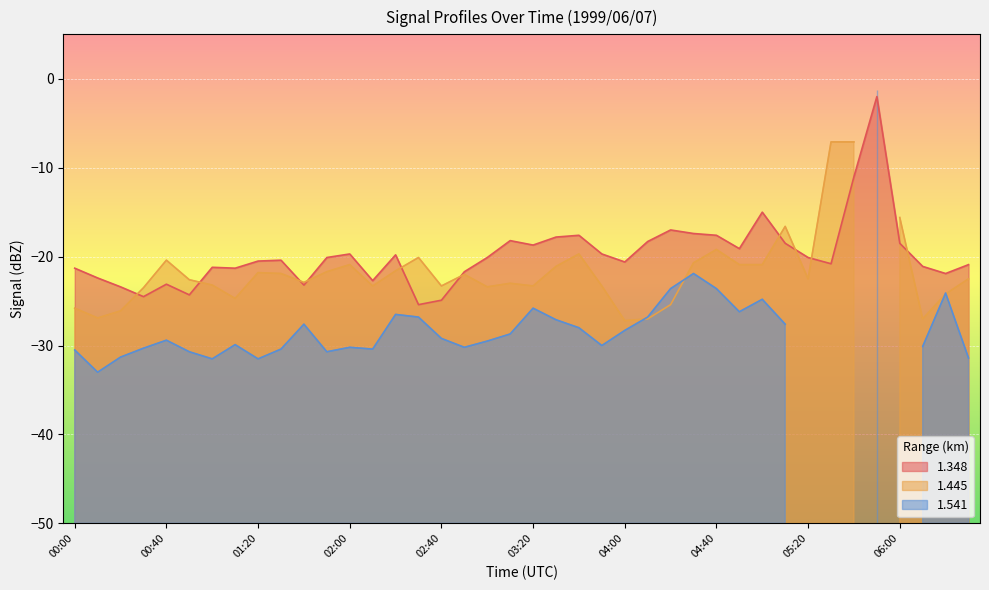

What is the lowest value of the 1.541 series?

-33.0